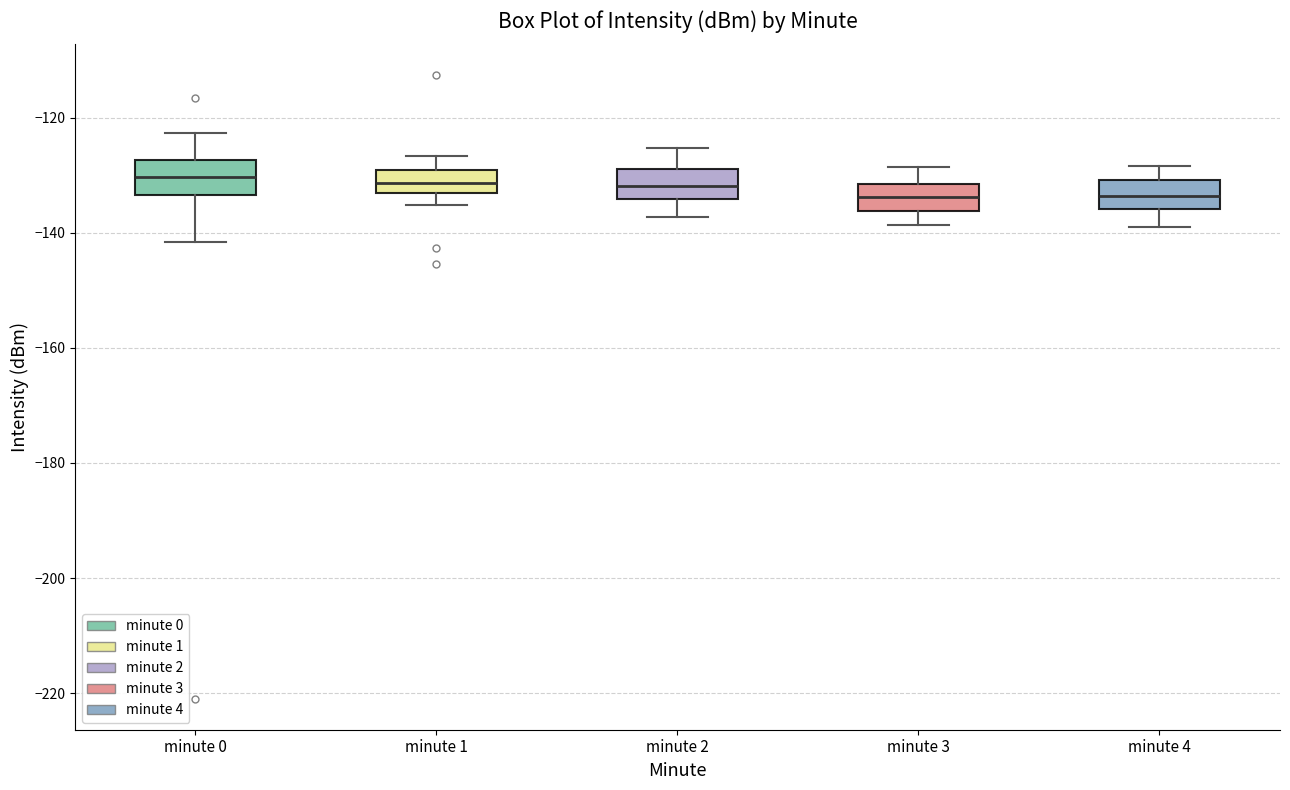

Reading left to right, read every box against the y-axis: the position of its median line, the range the box covers, and the ends of its whiskers. The values are not printed on the chart, so give them approximately, as read against the axis.

minute 0: median -130, box -134 to -128, whiskers -142 to -122
minute 1: median -132, box -134 to -130, whiskers -136 to -126
minute 2: median -132, box -134 to -128, whiskers -138 to -126
minute 3: median -134, box -136 to -132, whiskers -138 to -128
minute 4: median -134, box -136 to -130, whiskers -138 to -128